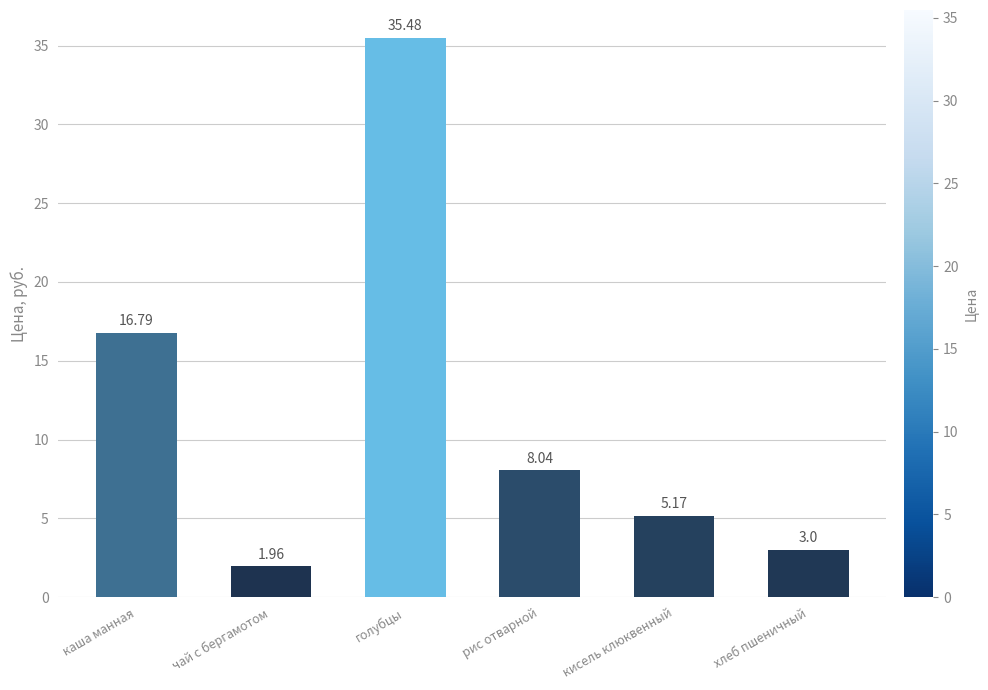

What is the ratio of the value at кисель клюквенный to the value at хлеб пшеничный?

1.7